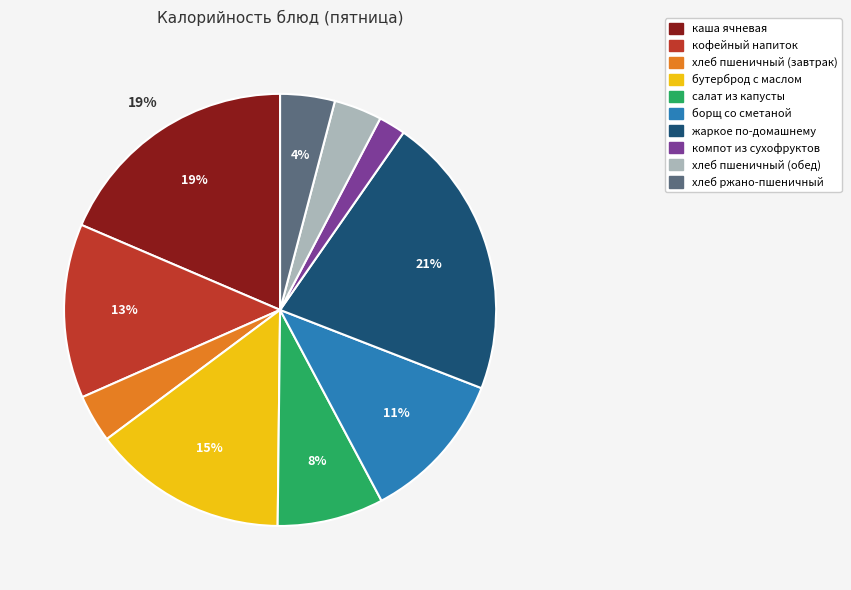

To the nearest percent, what is the average slice percentage?

10%